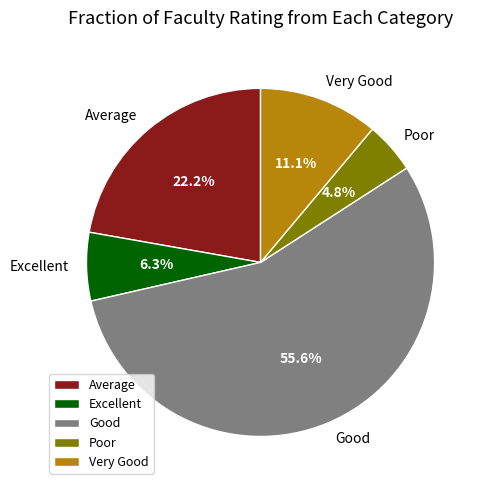

Between Average and Poor, which is larger?

Average